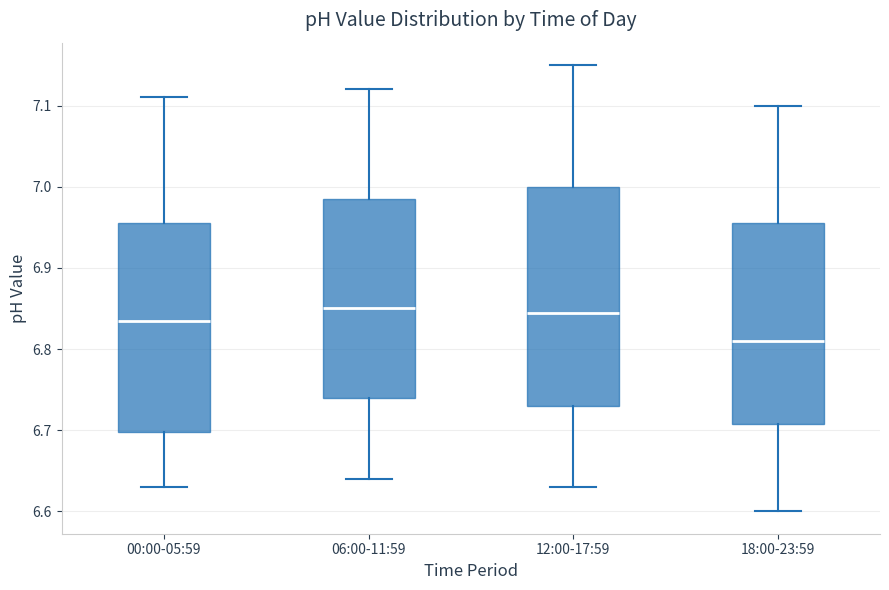

Where is the lower edge of the box for 06:00-11:59 on the y-axis? The values are not printed on the chart, so give them approximately, as read against the axis.

6.74